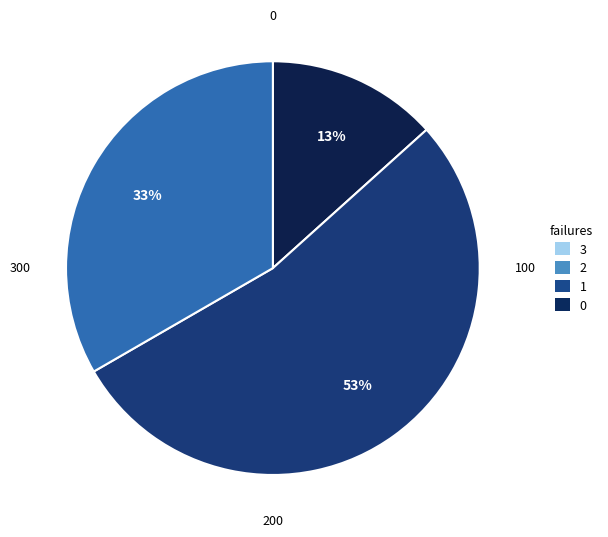

Is there a majority slice in this chart?

Yes